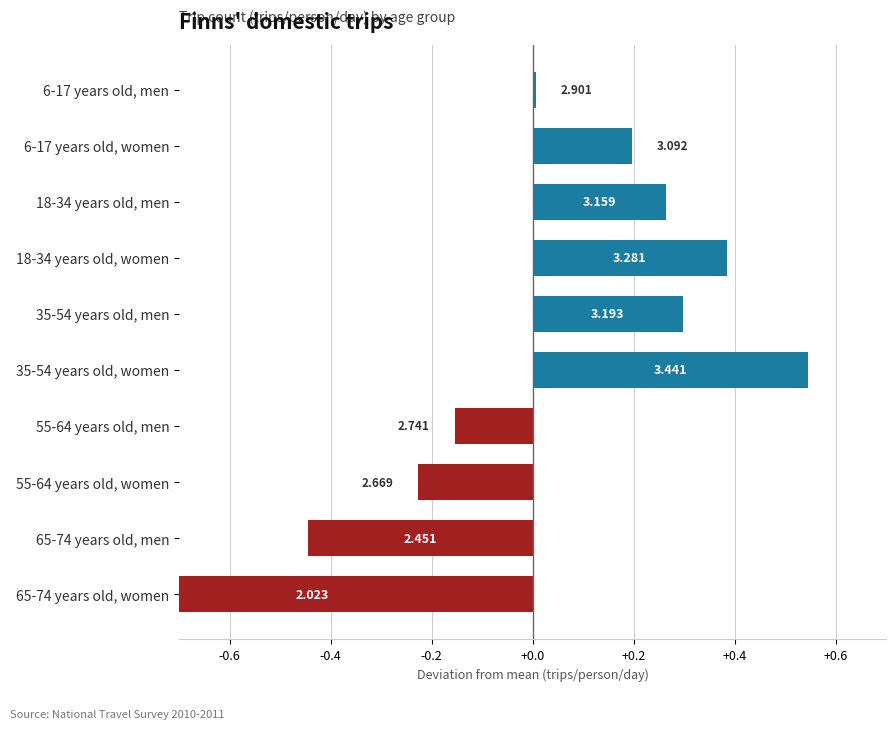

Reading left to right, what are all the values shown in this chart?

6-17 years old, men=0.0	6-17 years old, women=0.2	18-34 years old, men=0.3	18-34 years old, women=0.4	35-54 years old, men=0.3	35-54 years old, women=0.5	55-64 years old, men=-0.2	55-64 years old, women=-0.2	65-74 years old, men=-0.4	65-74 years old, women=-0.9